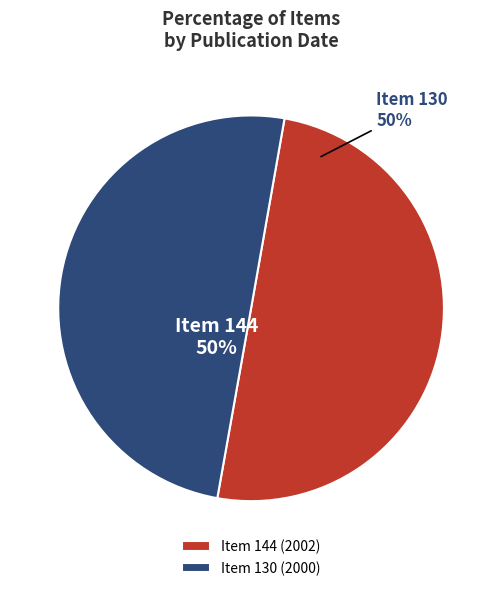

Do Item 144 (2002) and Item 130 (2000) together represent more than half of the pie?

Yes